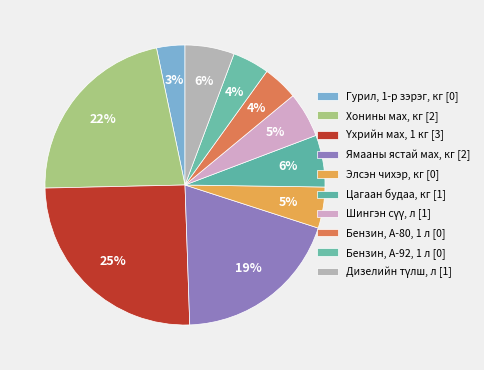

To the nearest percent, what is the difference between the largest and smallest slice percentages?

22%